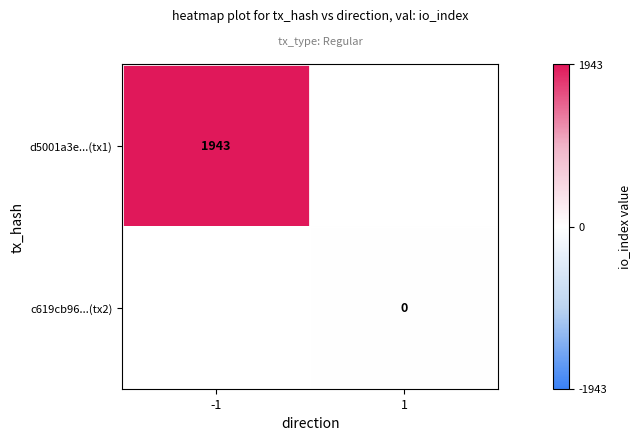

The value of d5001a3e...(tx1) at -1 is 1943. True or false?

True